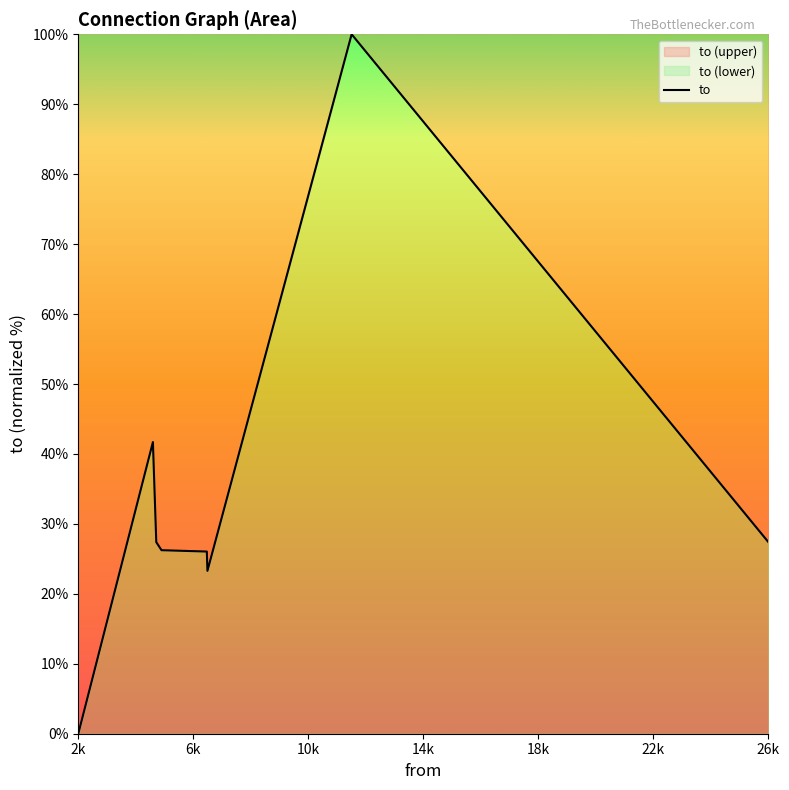

The value at 26k is 27.4. True or false?

True